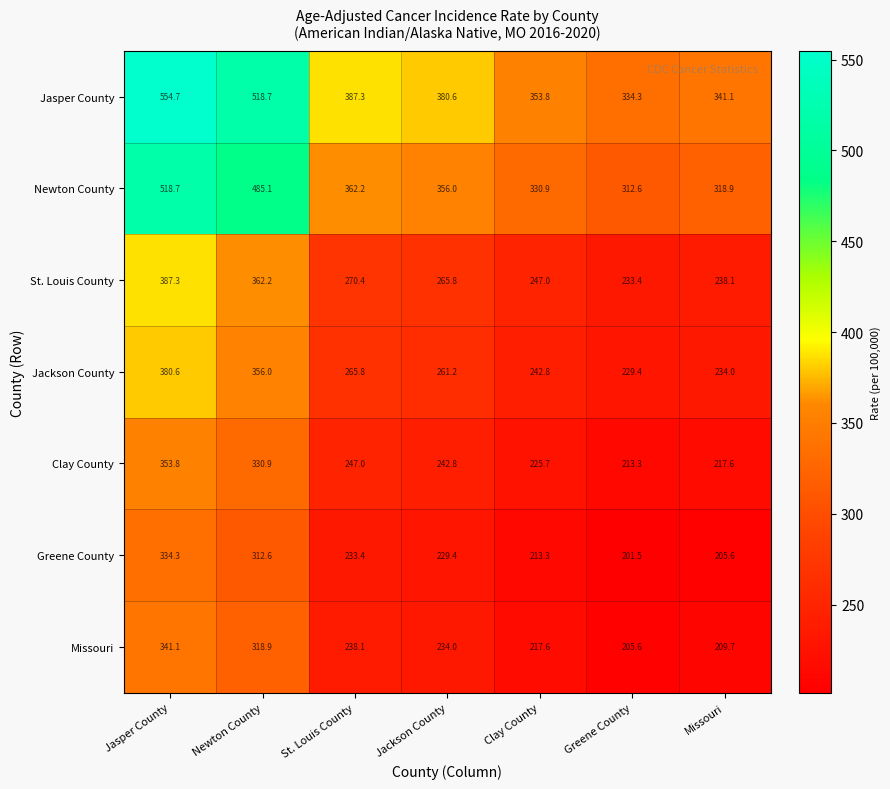

Where does the Greene County series first go above 229?

Jasper County